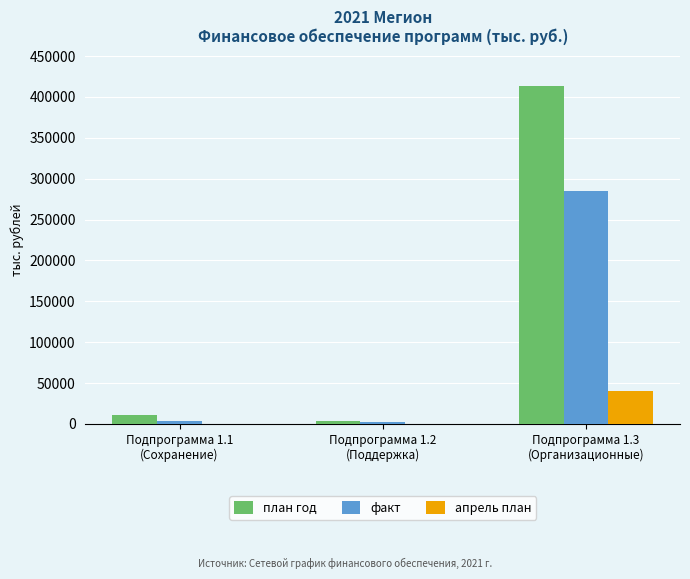

What value does the апрель план series have at Подпрограмма 1.1
(Сохранение)?

353.4